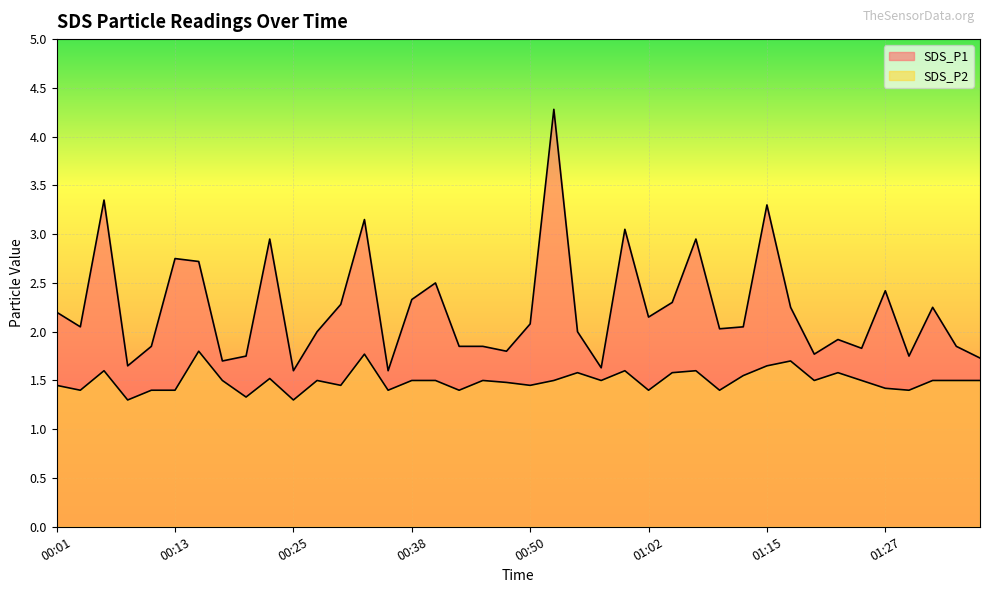

What is the highest value of the SDS_P1 series?

4.3